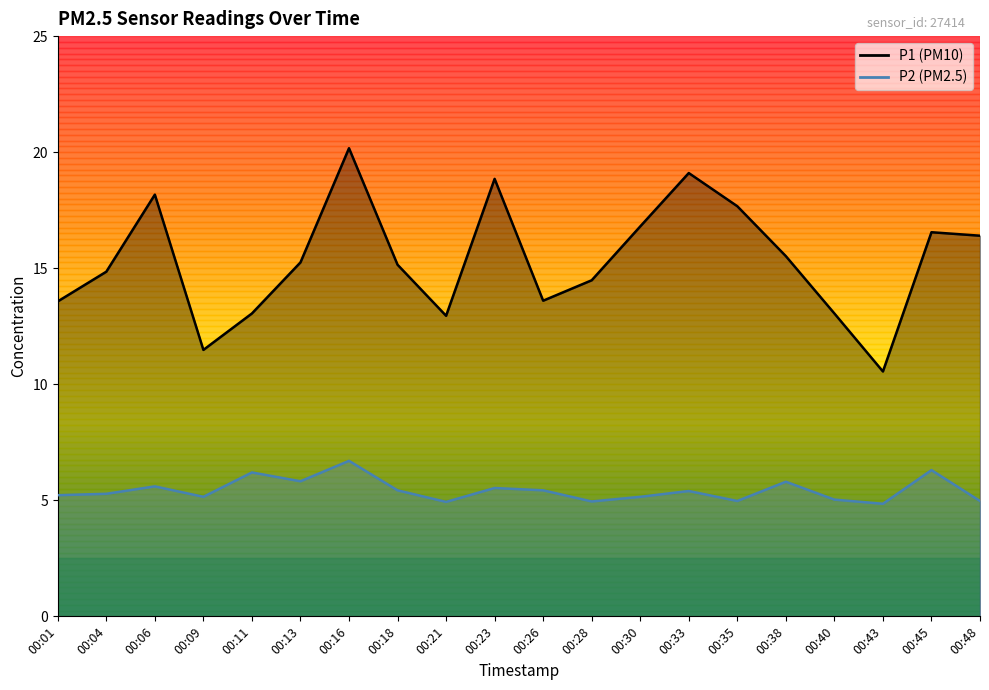

What is the sum of the P1 values at 00:06 and 00:26?

31.8